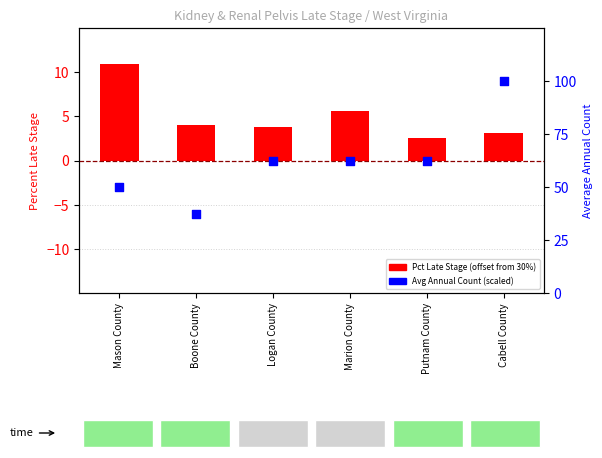

Which series has the largest total across all categories?

Avg Annual Count (scaled)